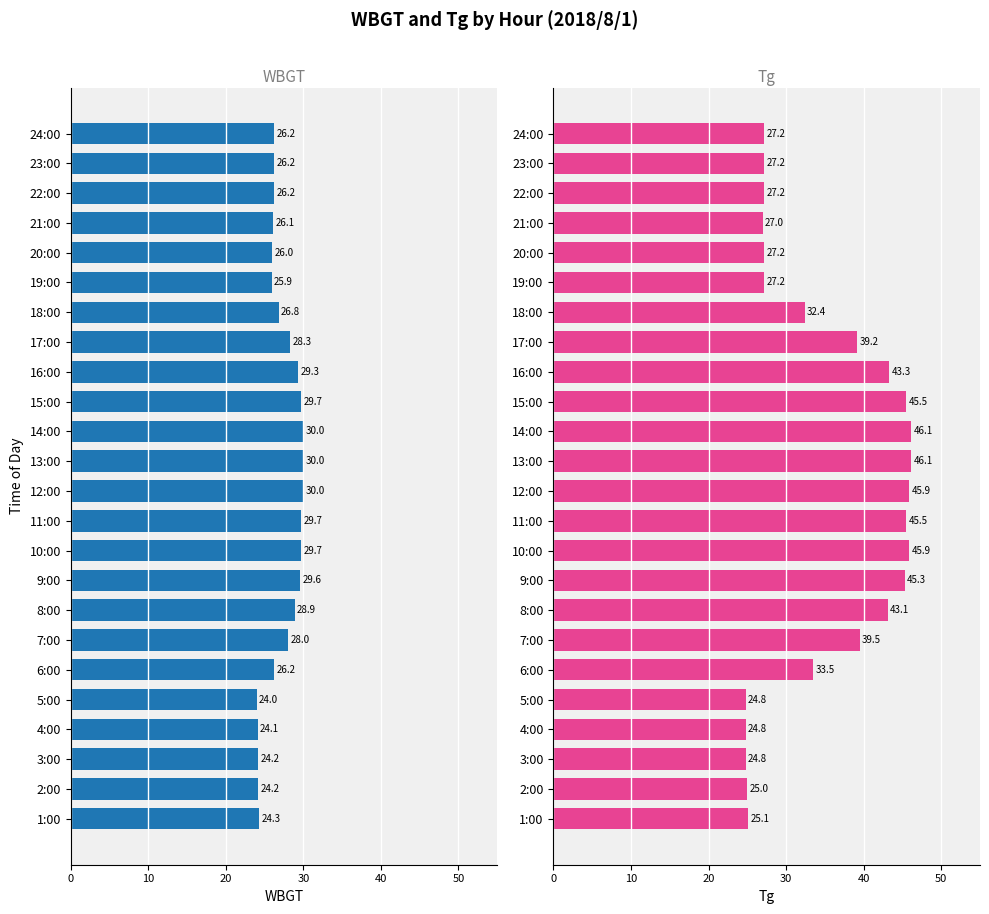

What is the highest value of the Tg series?

46.1